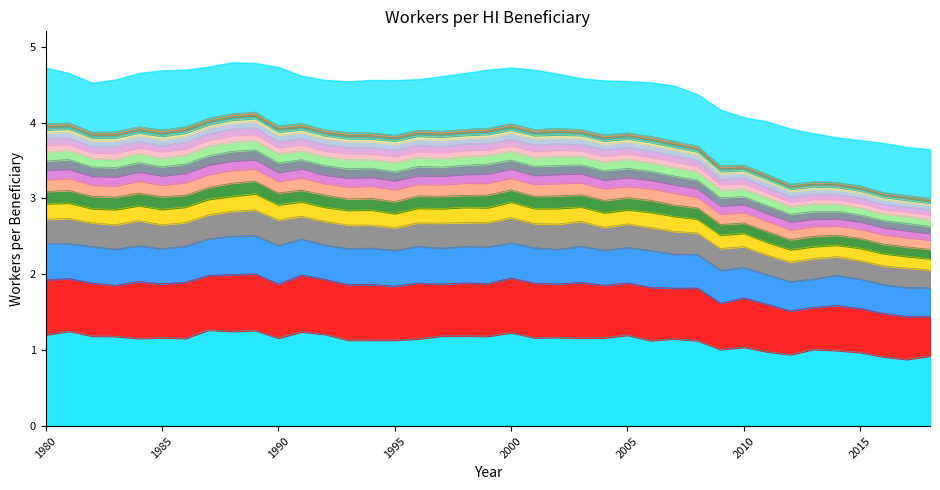

Does the chart have visible grid lines?

No